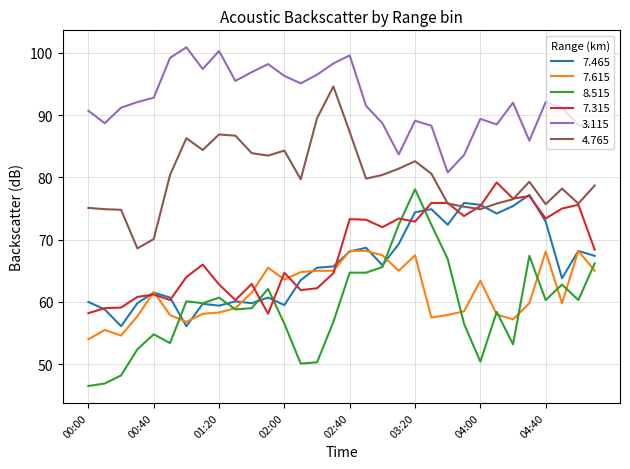

True or false: 7.615 and 4.765 cross at least once.

False